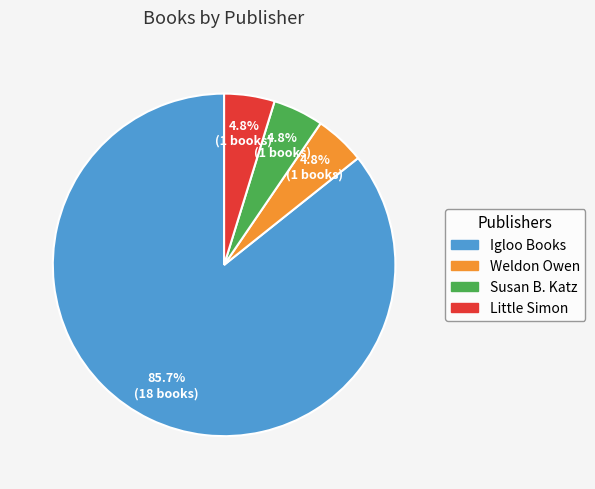

Is there any slice that represents more than half of the pie?

Yes